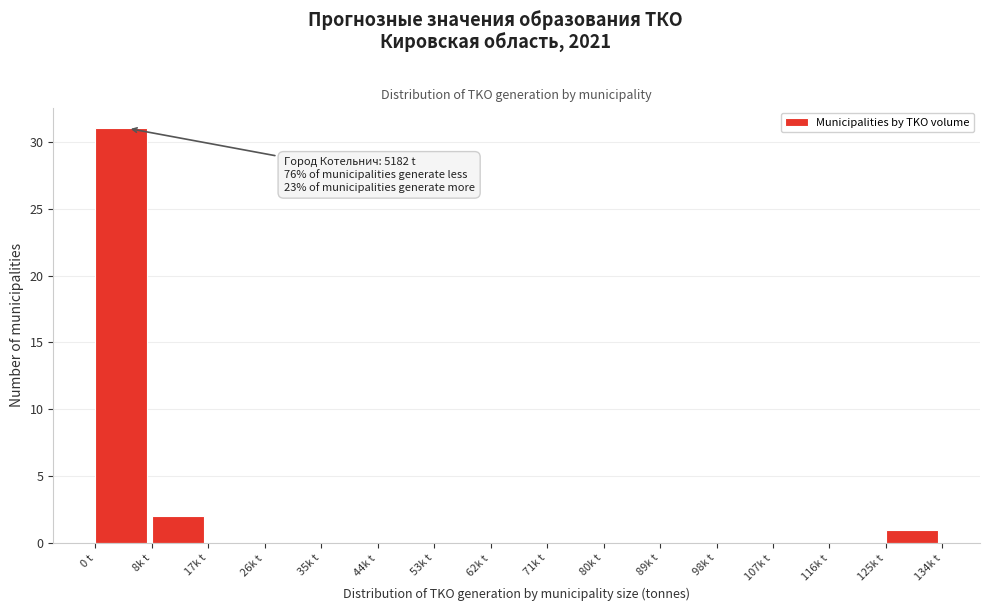

Reading left to right, list all the values displayed in this chart.

0 t=31	8k t=2	17k t=0	26k t=0	35k t=0	44k t=0	53k t=0	62k t=0	71k t=0	80k t=0	89k t=0	98k t=0	107k t=0	116k t=0	125k t=1